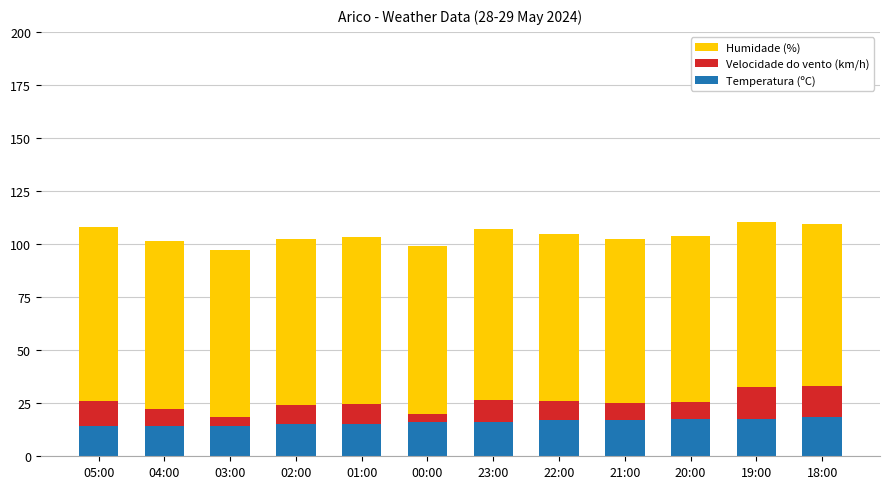

True or false: Temperatura (ºC) has a value of 3.6 at 00:00.

False